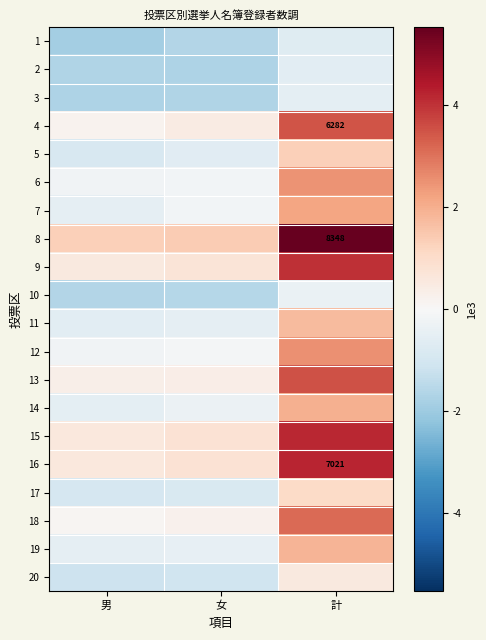

At which label is 5 closest to 233?

女